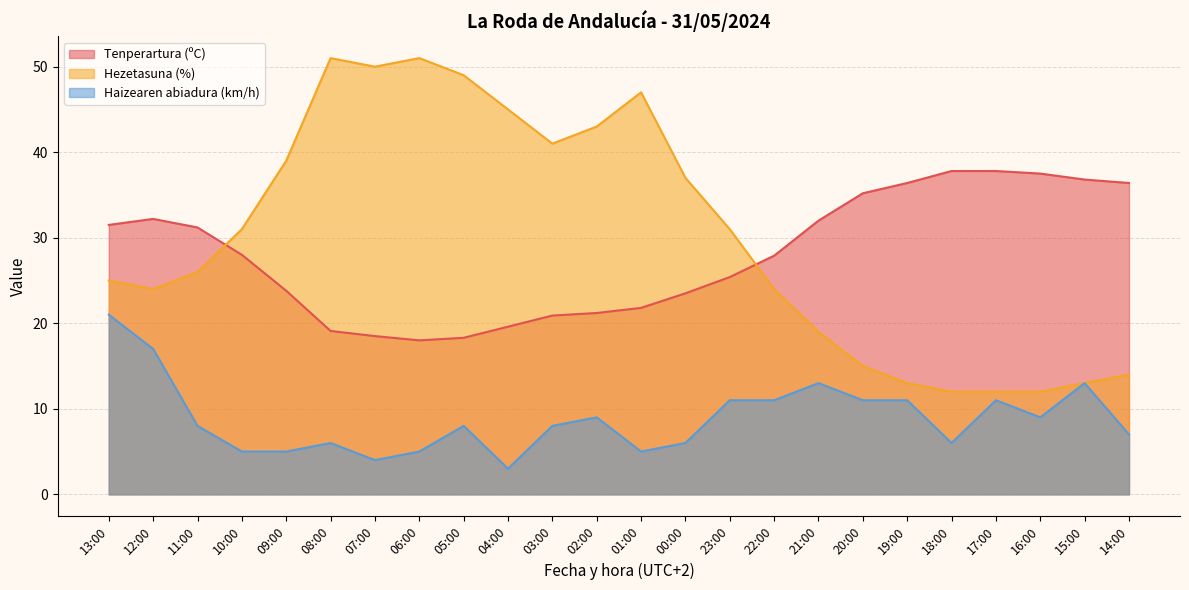

What is the greatest value displayed?

51.0